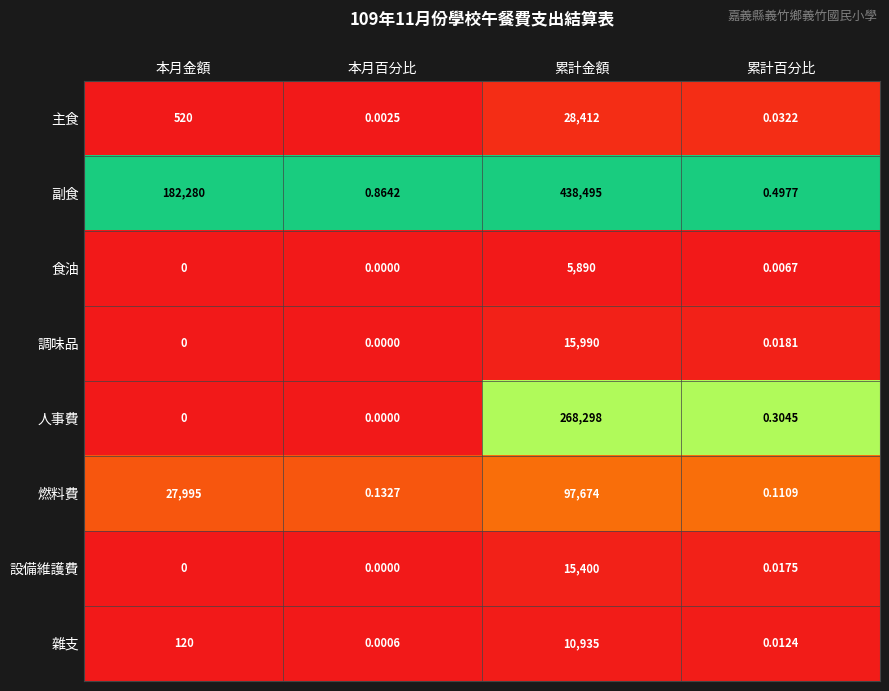

Which series changed the most between 本月百分比 and 累計百分比?

副食